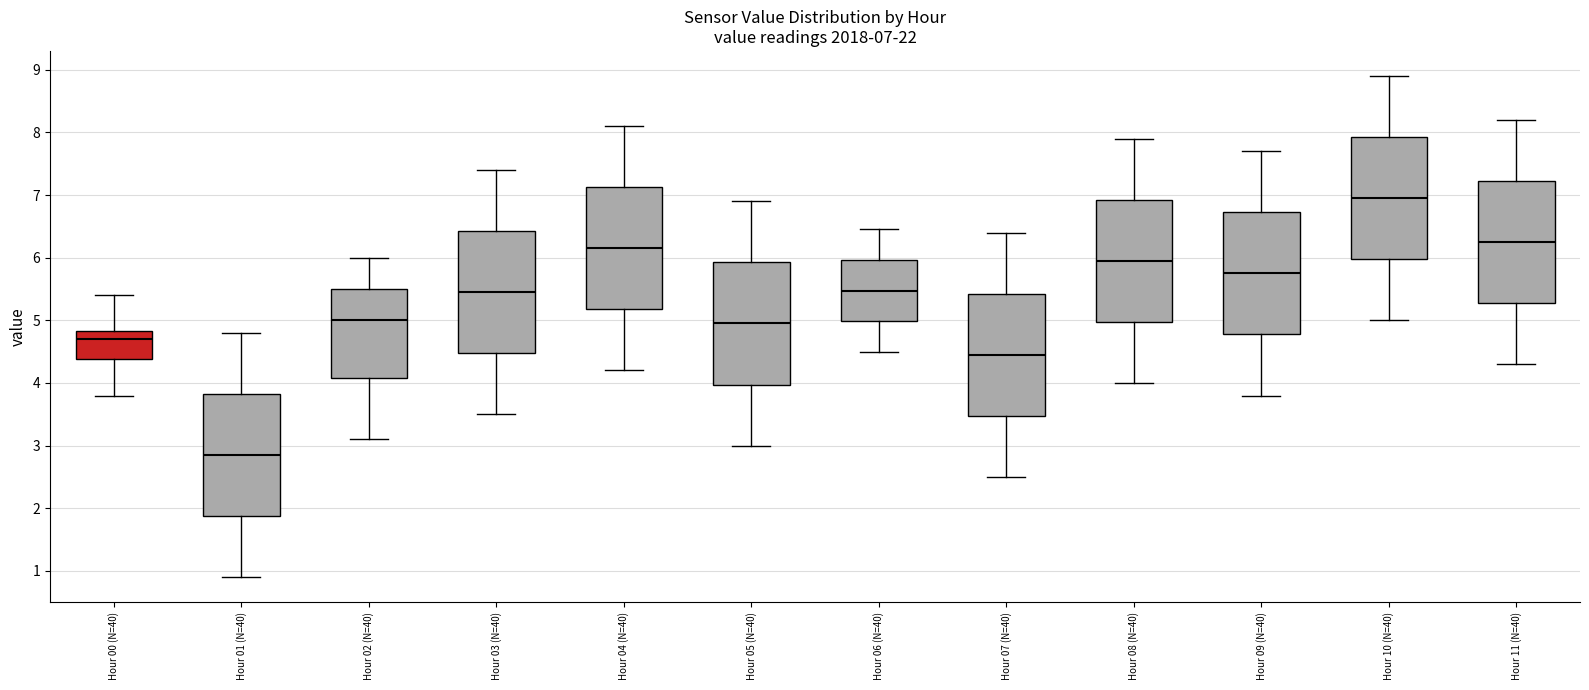

Which box has the lowest median line?

Hour 01 (N=40)